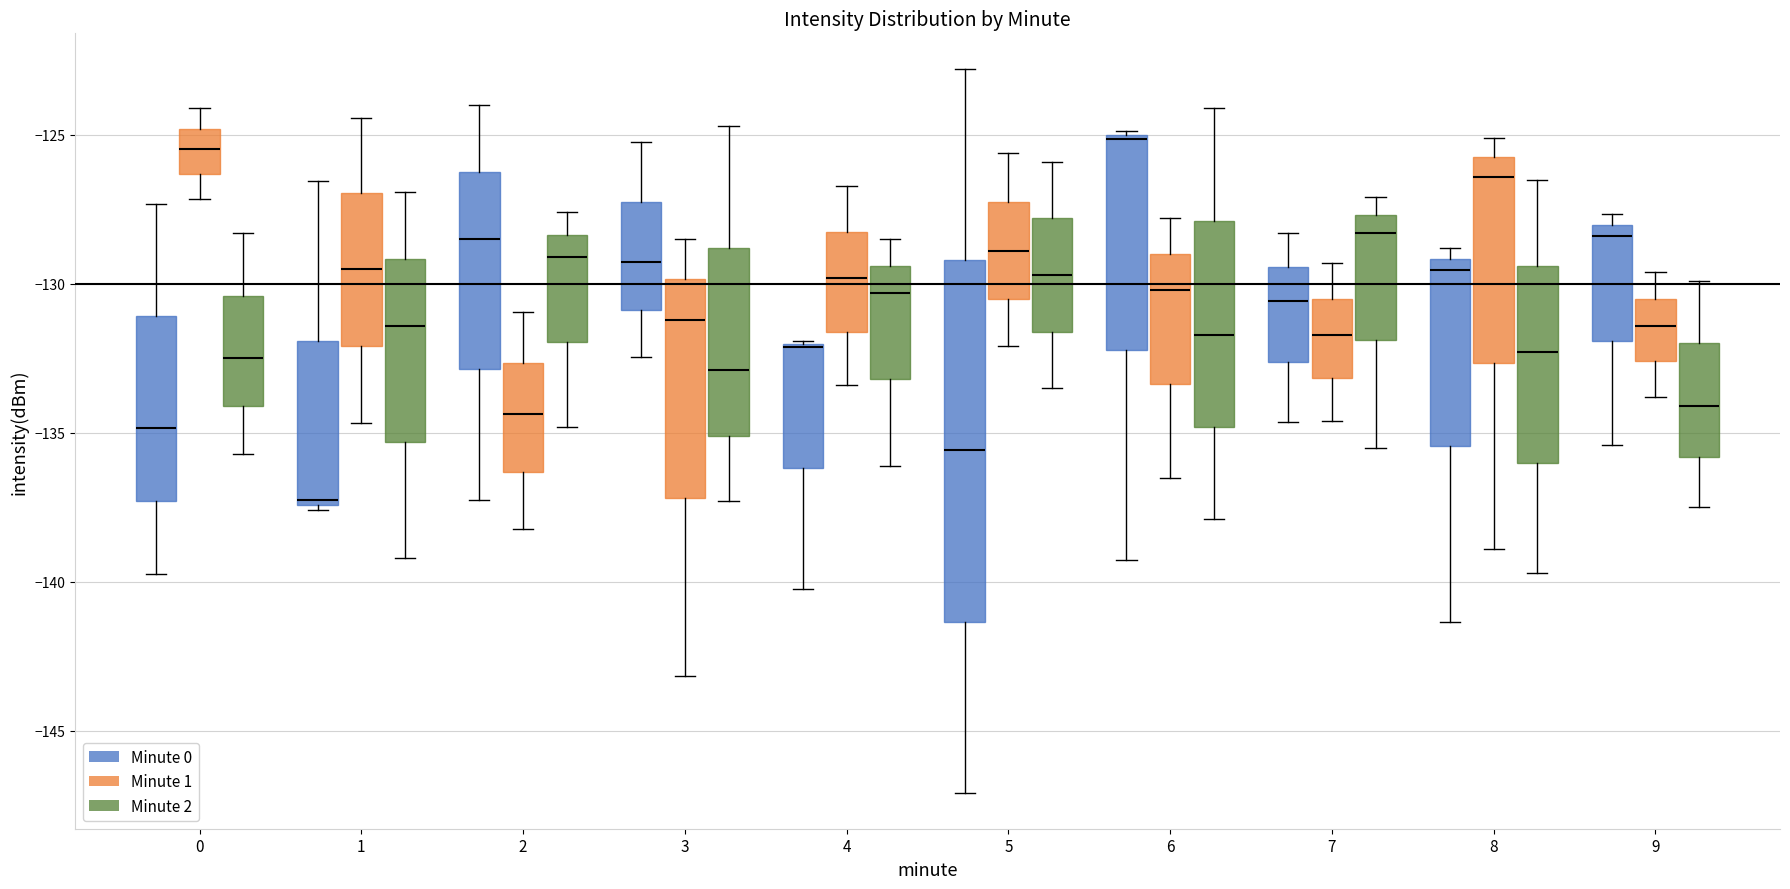

Where is the upper edge of the box for 6 (Minute 0) on the y-axis? The values are not printed on the chart, so give them approximately, as read against the axis.

-125.0